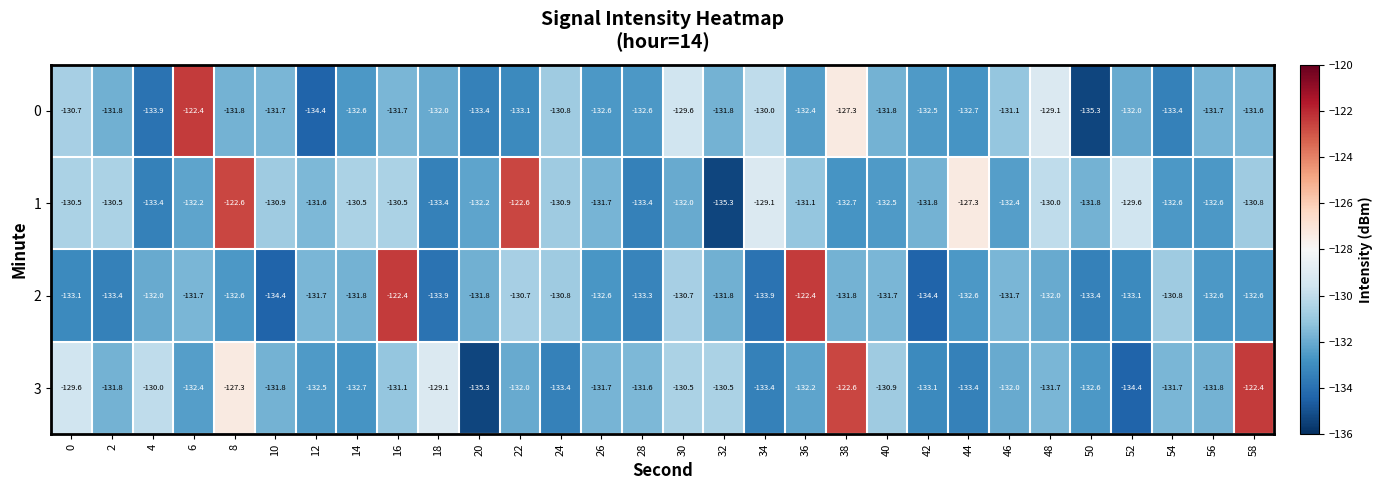

At which category is the sum across all series the highest?

8